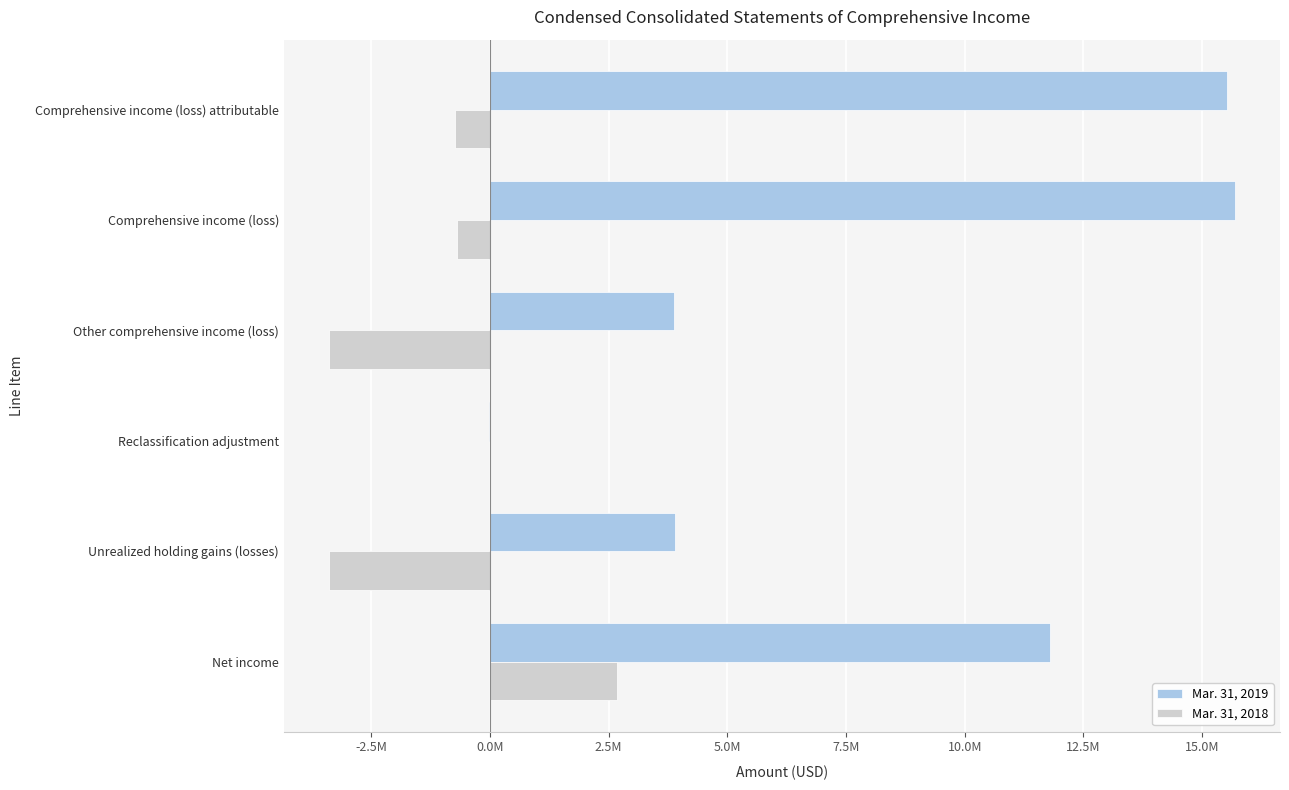

What is the value of the Mar. 31, 2019 bar at the 6th from the left?

15531518